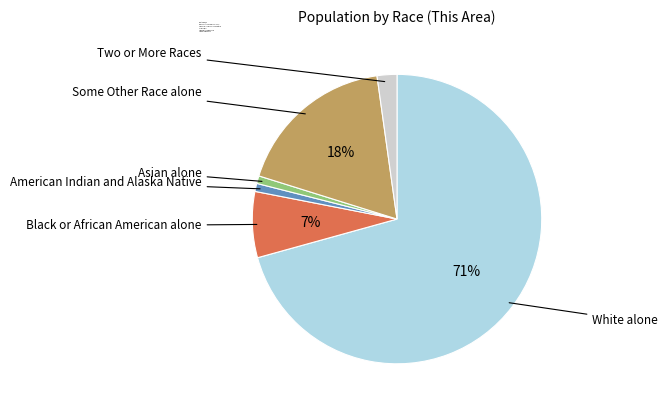

What is the smallest slice in the pie chart?

Asian alone